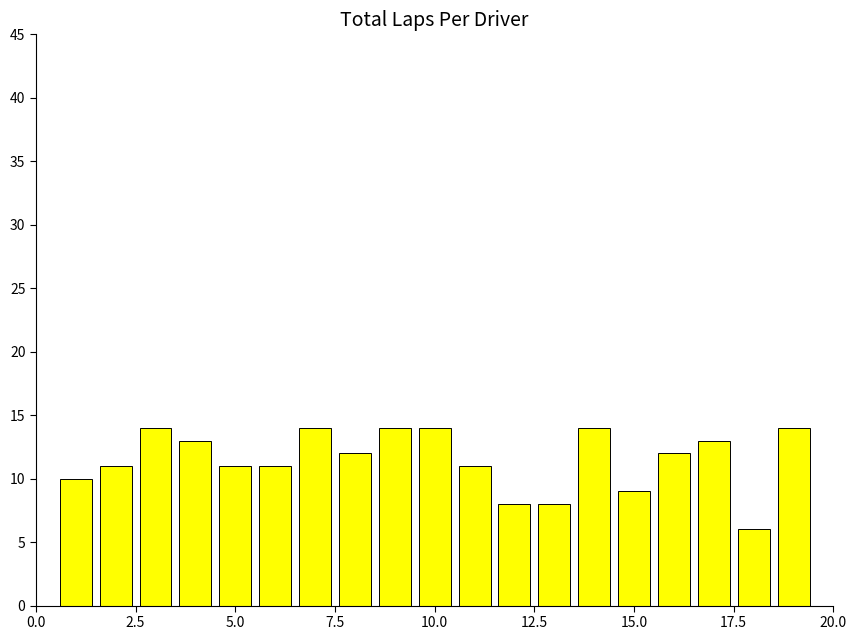

What is the smallest value displayed?

6